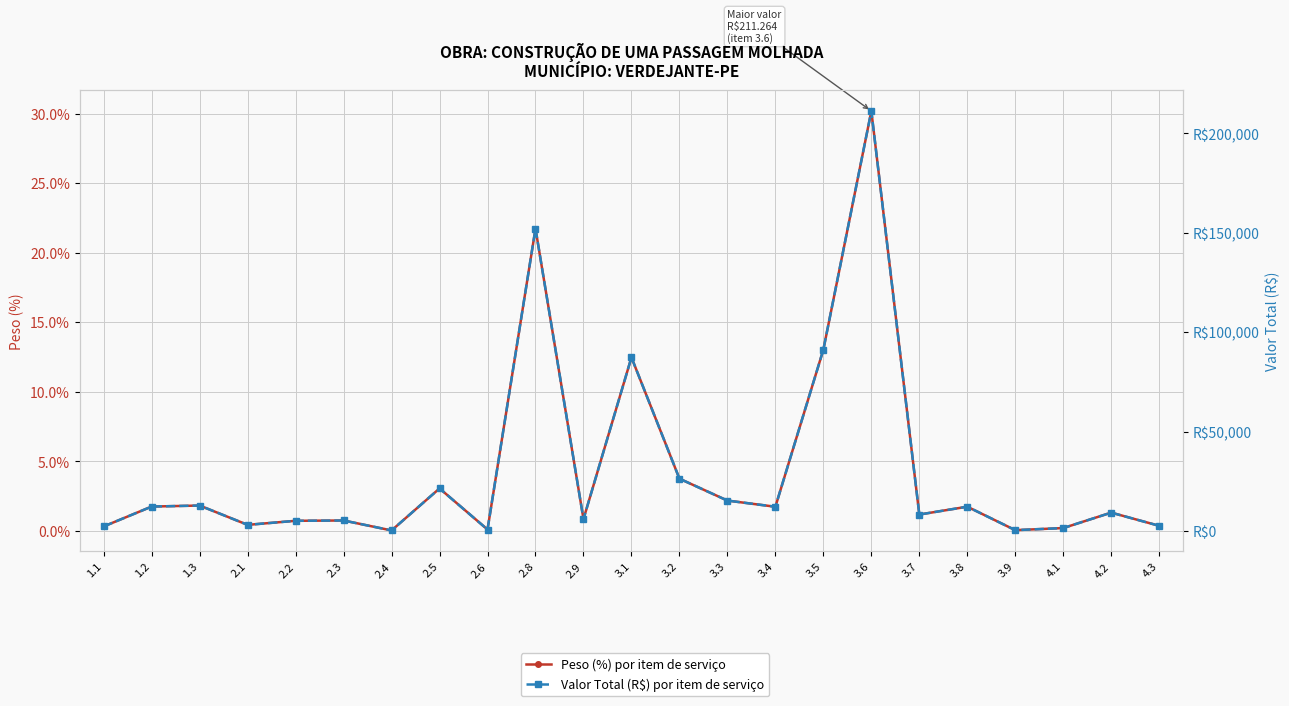

Which category has the highest value in the Valor Total (R$) por item de serviço series?

3.6